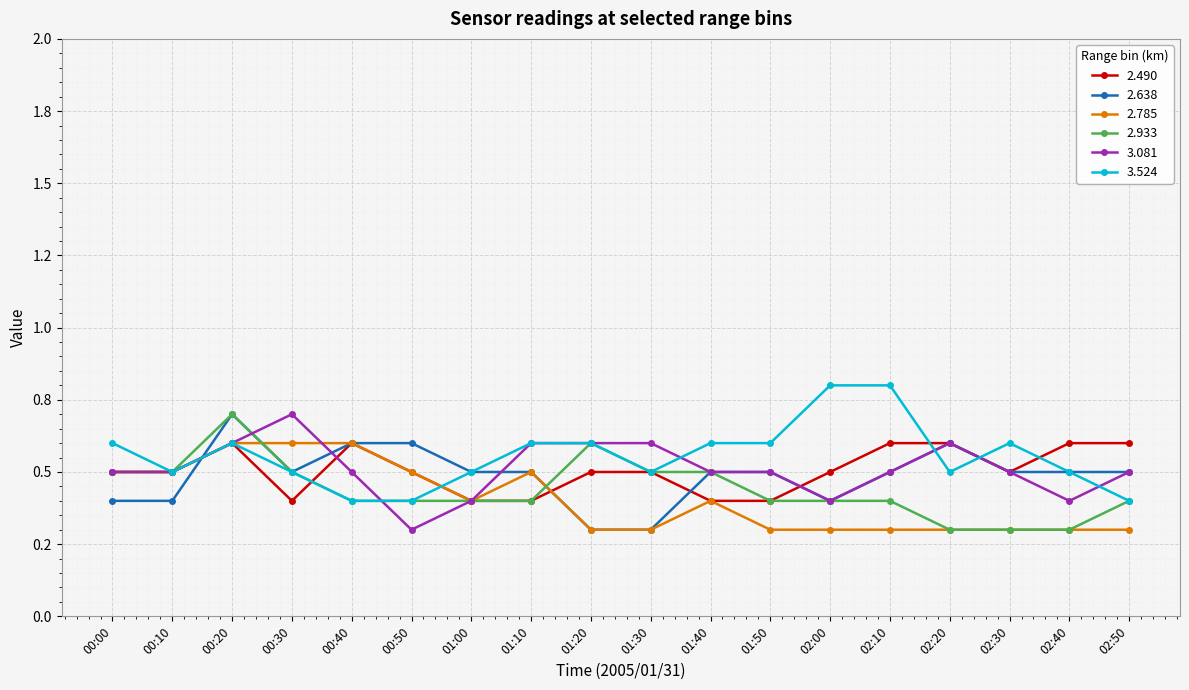

What are all the series names shown in the legend?

2.490, 2.638, 2.785, 2.933, 3.081, 3.524